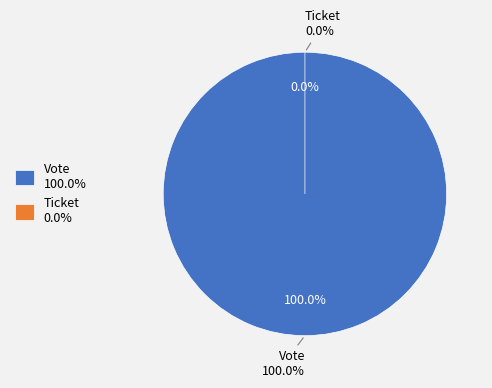

How many segments does this pie chart have?

2